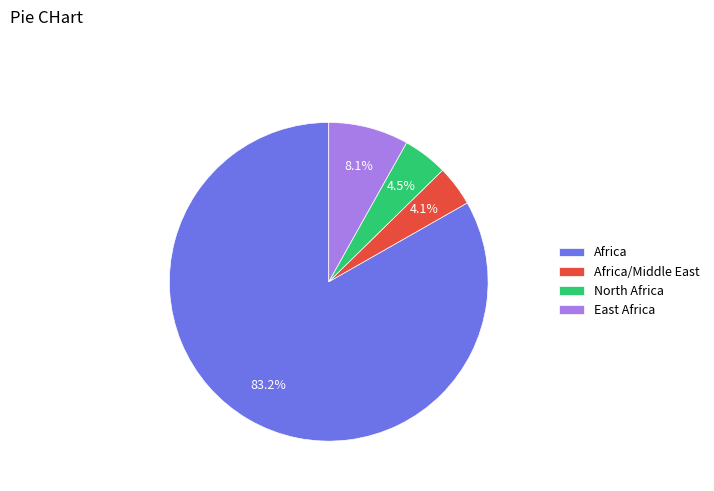

Is the sum of Africa and Africa/Middle East greater than half?

Yes